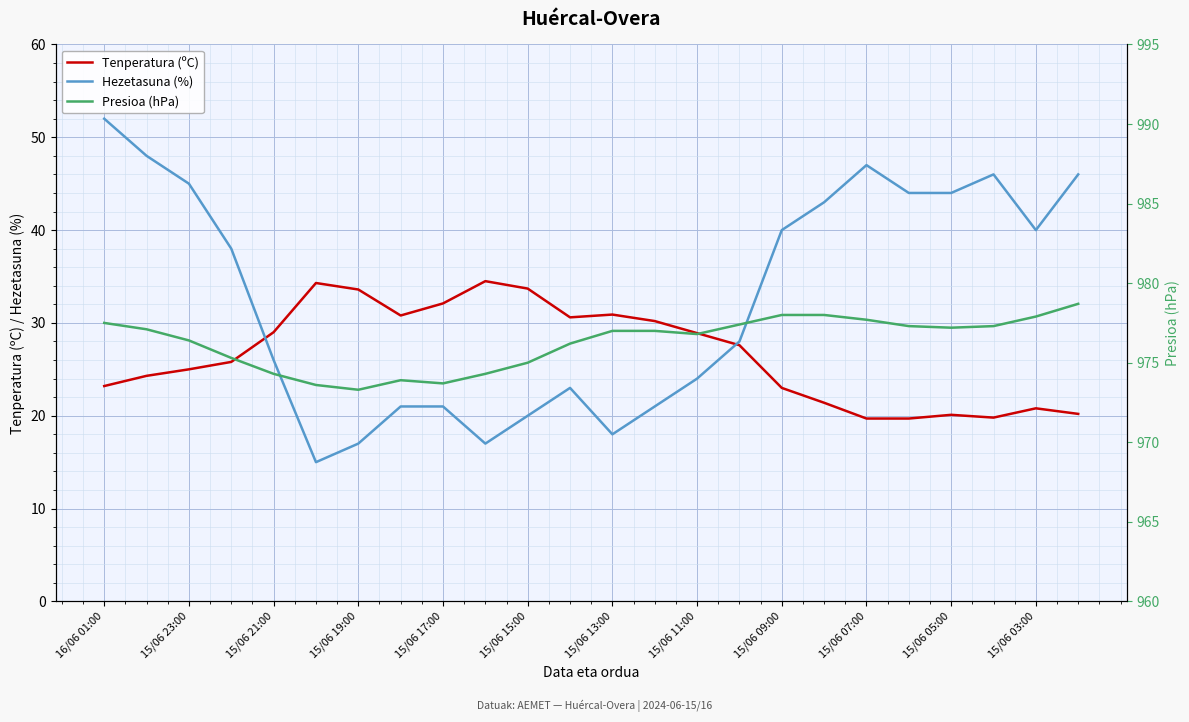

What are all the series names shown in the legend?

Tenperatura (ºC), Hezetasuna (%), Presioa (hPa)